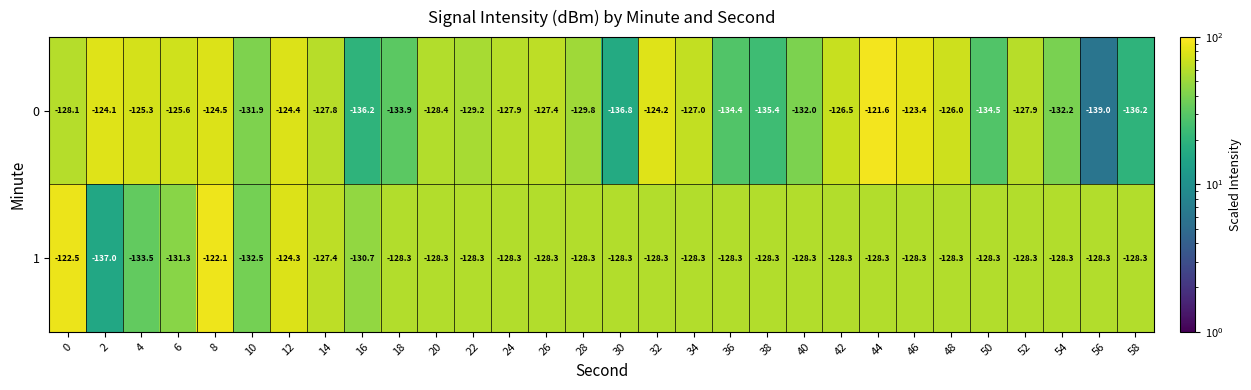

What is the difference between the 0 values at 20 and 26?

1.0